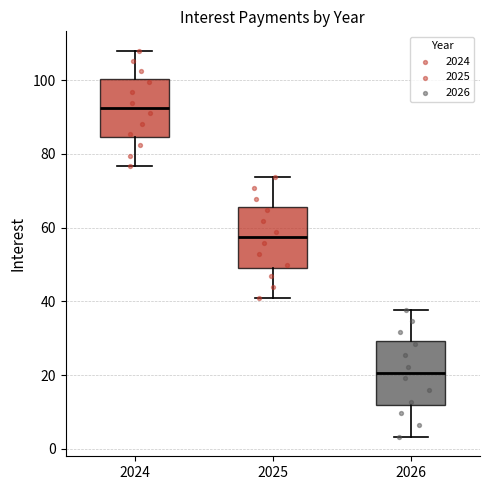

Reading left to right, read every box against the y-axis: the position of its median line, the range the box covers, and the ends of its whiskers. The values are not printed on the chart, so give them approximately, as read against the axis.

2024: median 92, box 84 to 100, whiskers 76 to 108
2025: median 58, box 50 to 66, whiskers 40 to 74
2026: median 20, box 12 to 30, whiskers 4 to 38